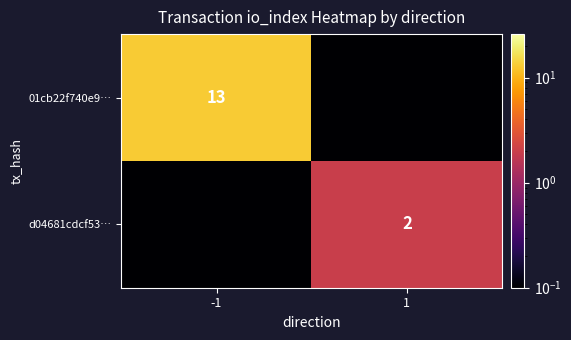

Is the value of 01cb22f740e9… at -1 greater than the value of d04681cdcf53… at 1?

Yes